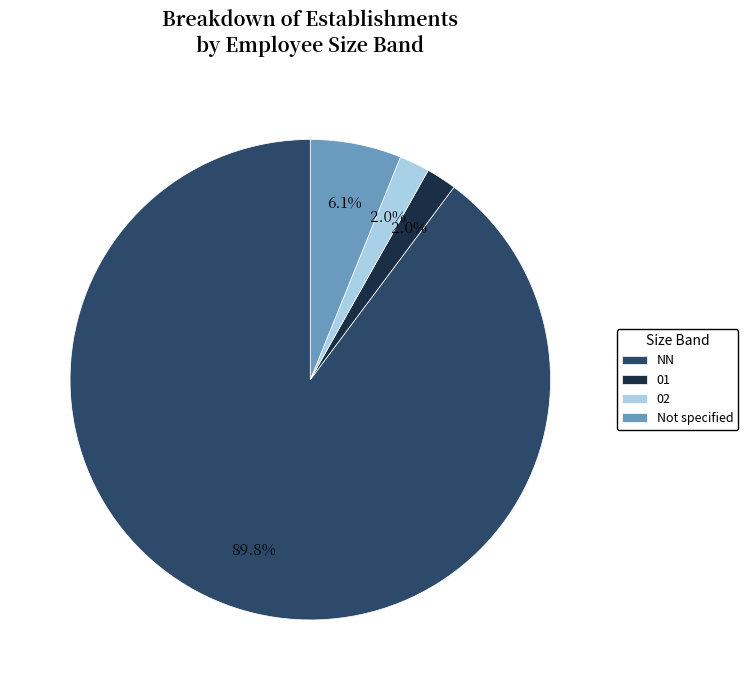

What is the ratio of the value at NN to the value at Not specified?

14.7